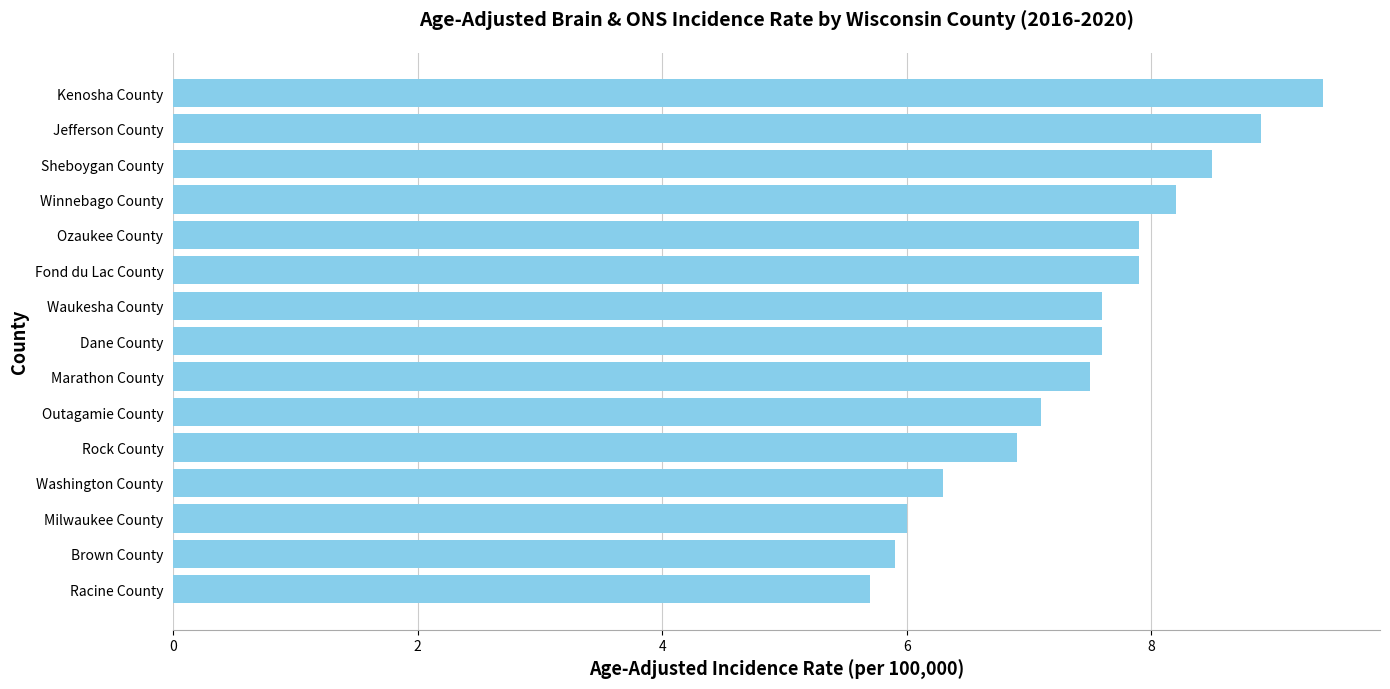

Count the number of values greater than 7.

10